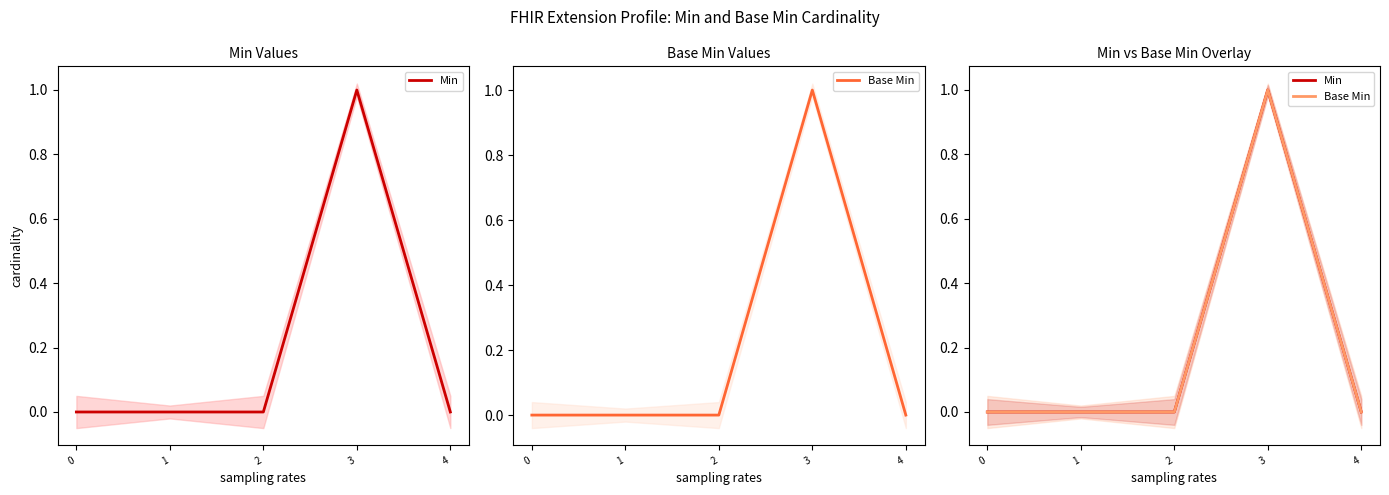

Reading left to right, what are all the values shown in this chart?

Min: 0=0	1=0	2=0	3=1	4=0
Base Min: 0=0	1=0	2=0	3=1	4=0